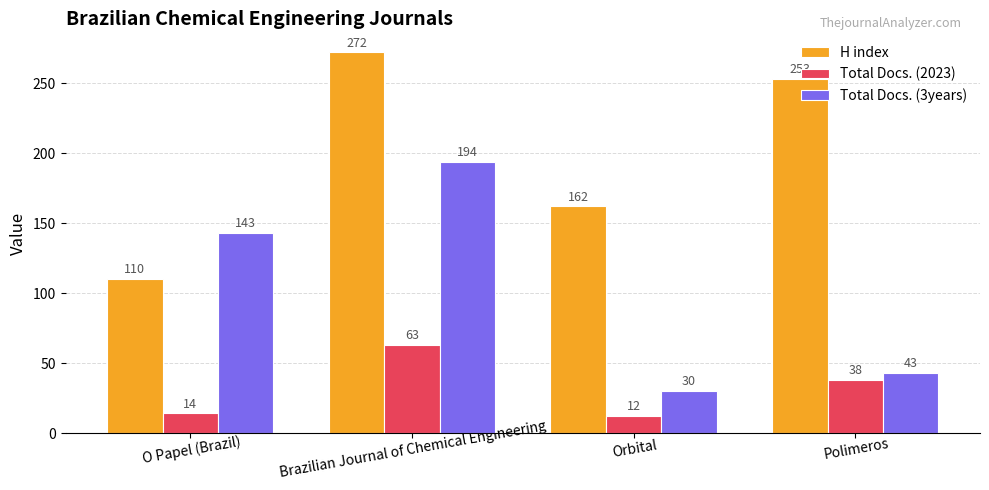

At which label does H index reach its peak?

Brazilian Journal of Chemical Engineering